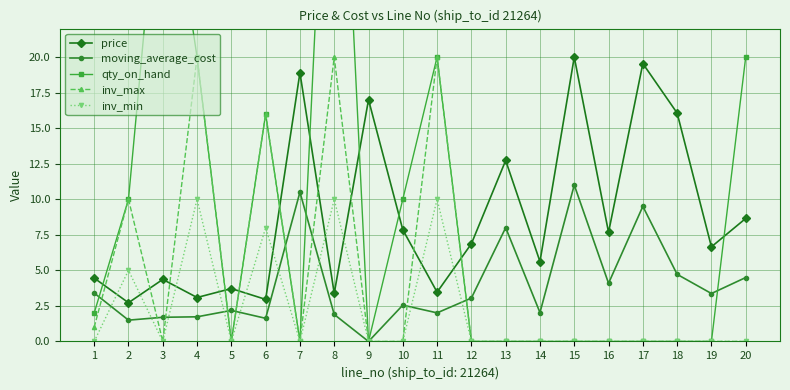

Rank the categories by inv_max value from lowest to highest.

3, 5, 7, 9, 10, 12, 13, 14, 15, 16, 17, 18, 19, 20, 1, 2, 6, 4, 8, 11